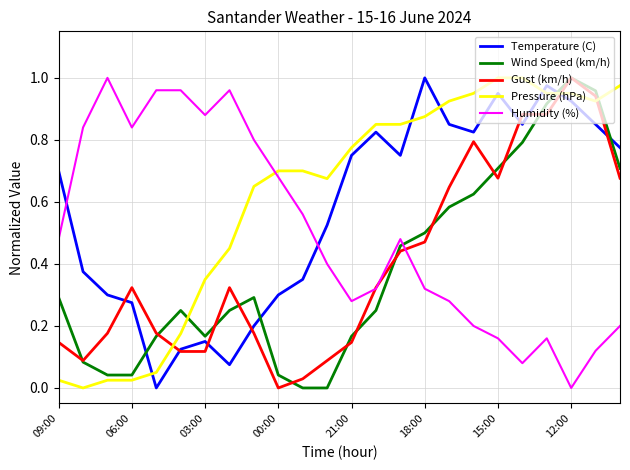

How many interior local peaks does the Temperature (C) series have?

5